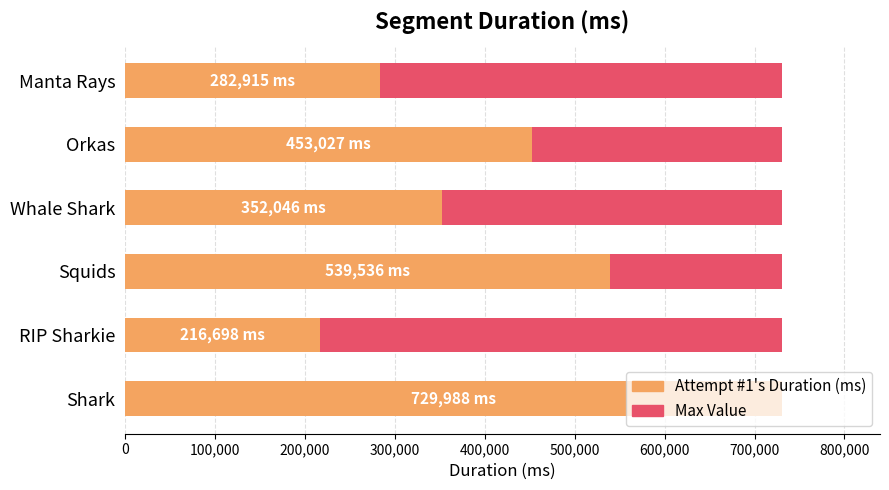

The value of Max Value at 0 is 1.0. True or false?

False